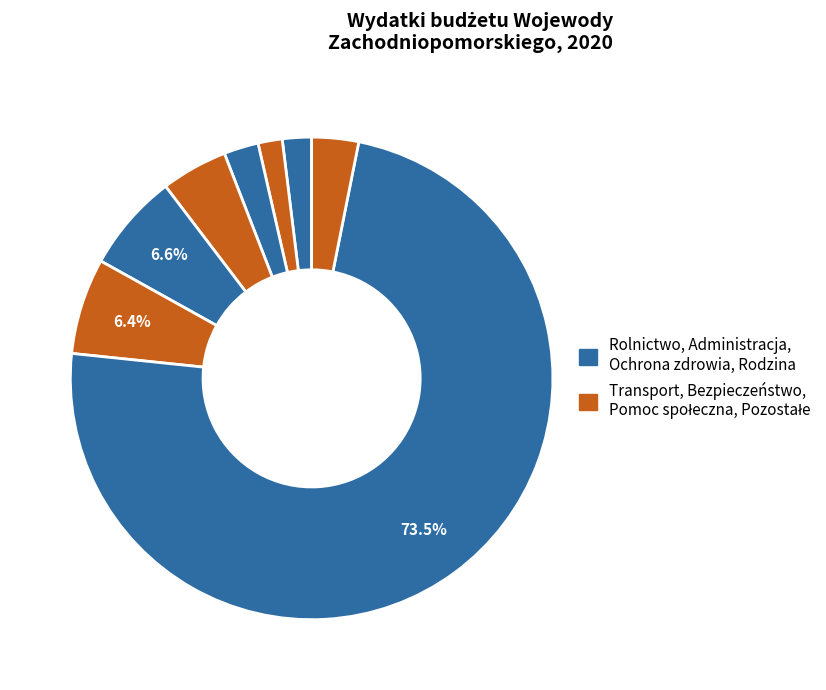

Which category has the smallest portion of the pie?

Transport i łączność